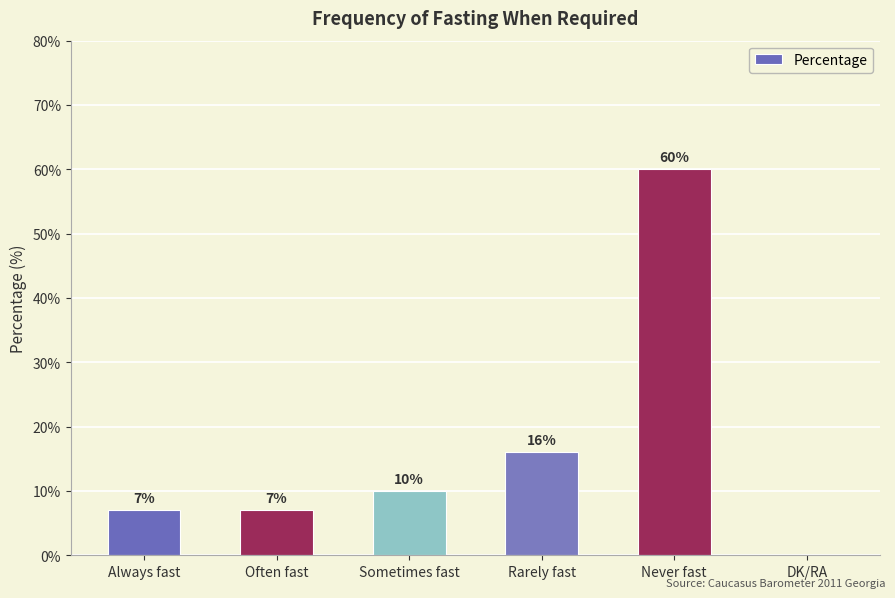

What is the sum of the values at Sometimes fast and Rarely fast?

26